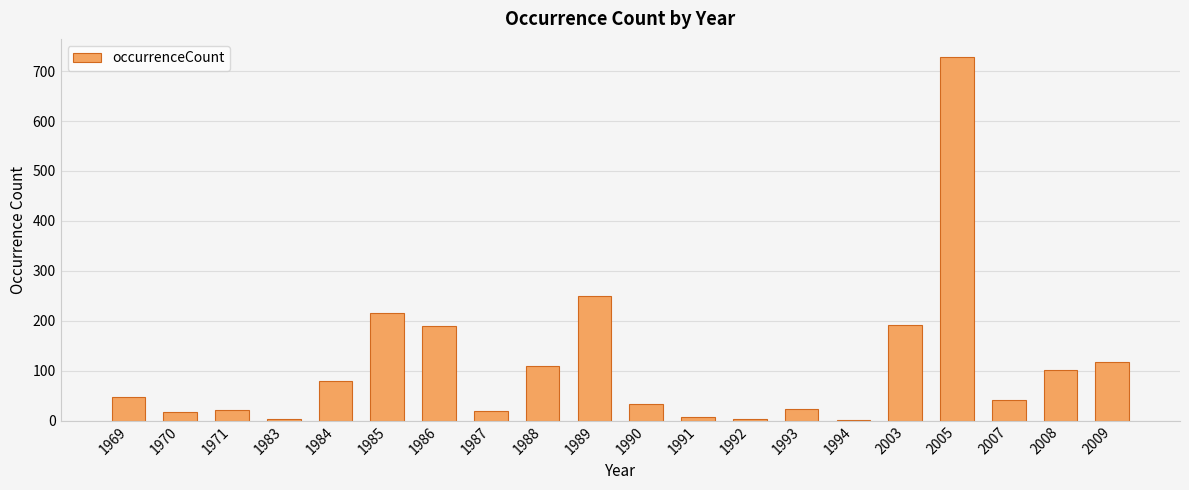

The chart shows a value of 24 at 1993. True or false?

True